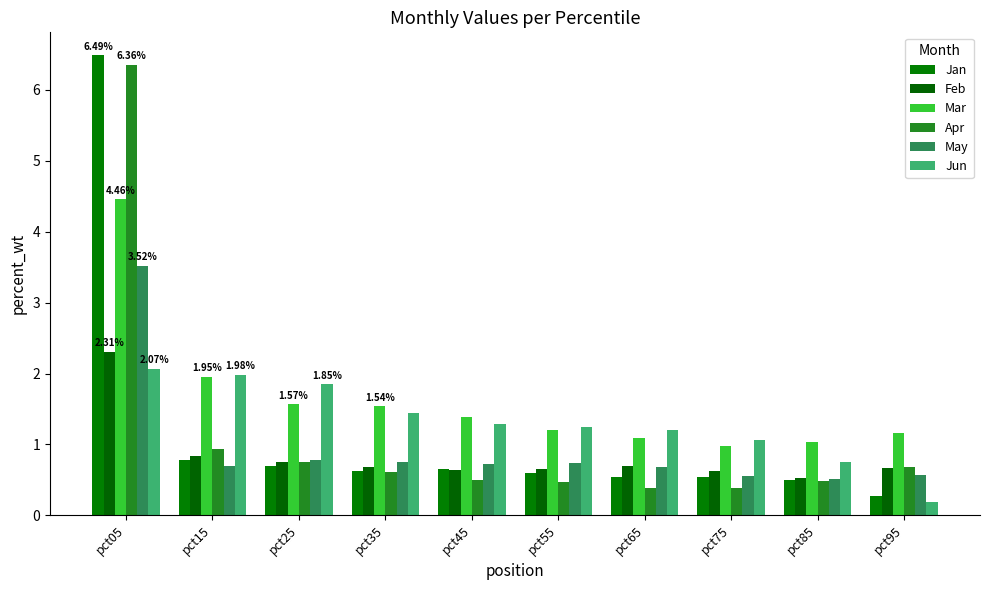

Is the value of Jan at pct05 greater than the value of Mar at pct45?

Yes